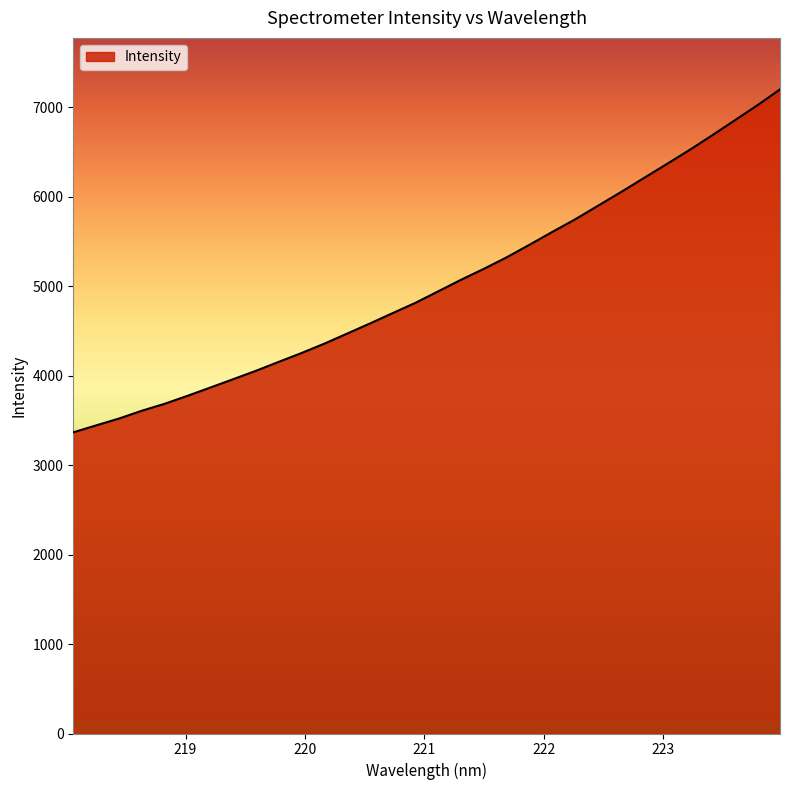

What is the smallest value displayed?

3365.7